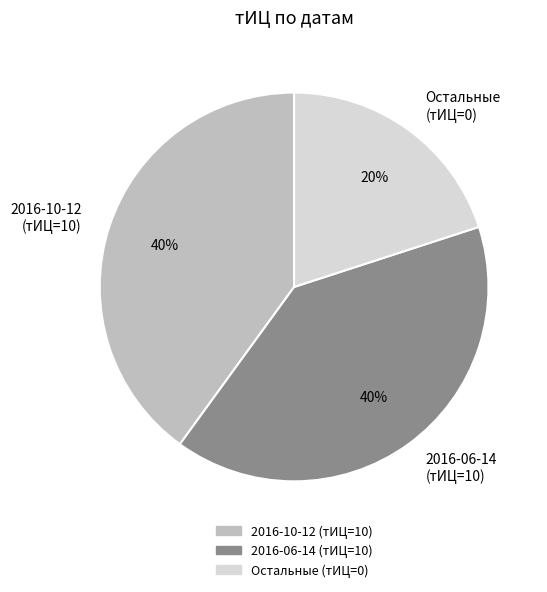

To the nearest percent, what is the average slice percentage?

33%